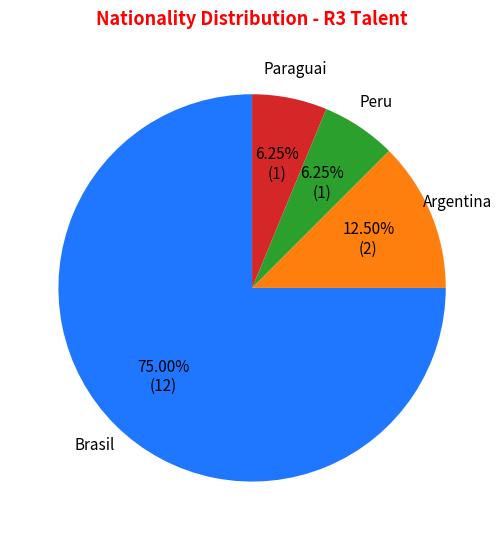

What is the total percentage of Argentina and Paraguai?

18.8%